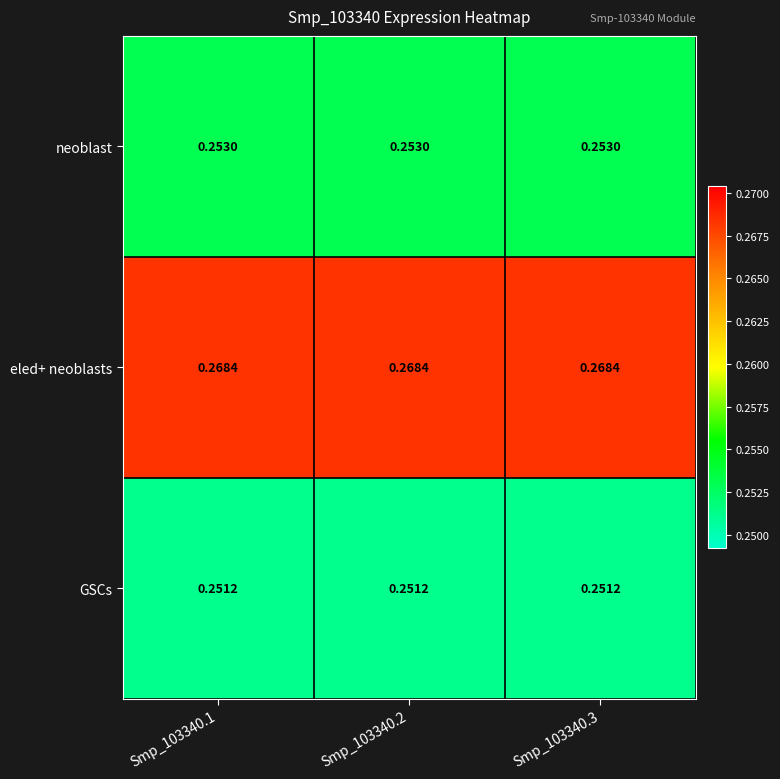

Is the value of neoblast at Smp_103340.3 greater than the value of GSCs at Smp_103340.2?

Yes